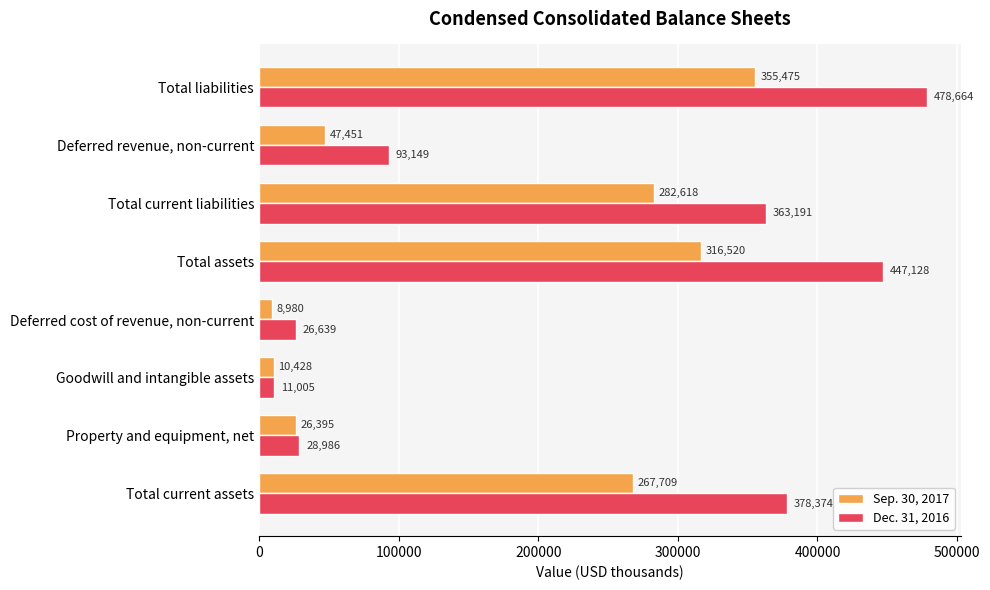

Which category has the lowest value across all series?

Deferred cost of revenue, non-current